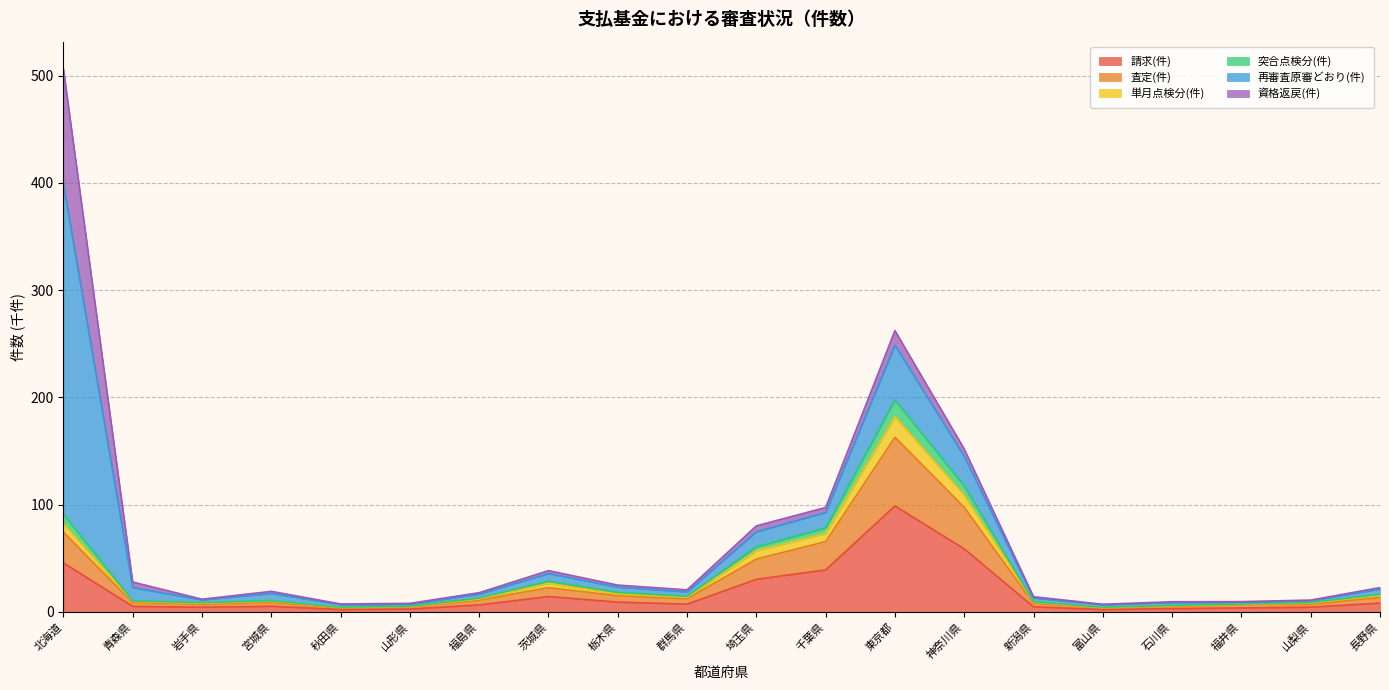

At which category is the sum across all series the highest?

北海道